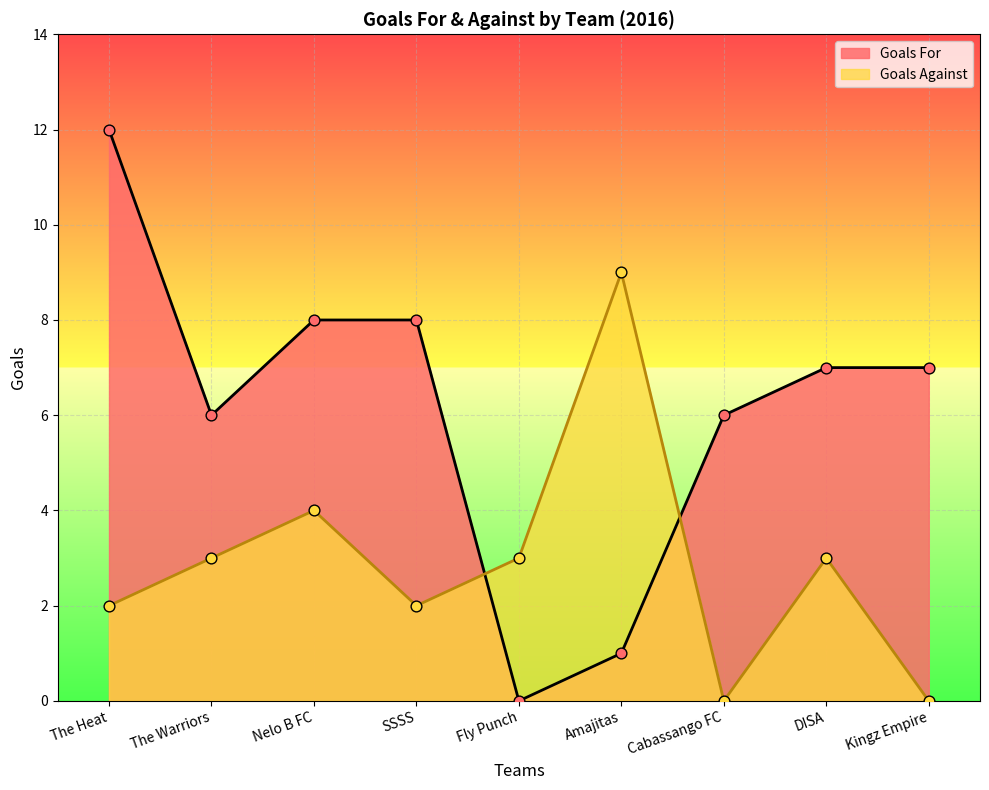

What are all the series names shown in the legend?

Goals For, Goals Against